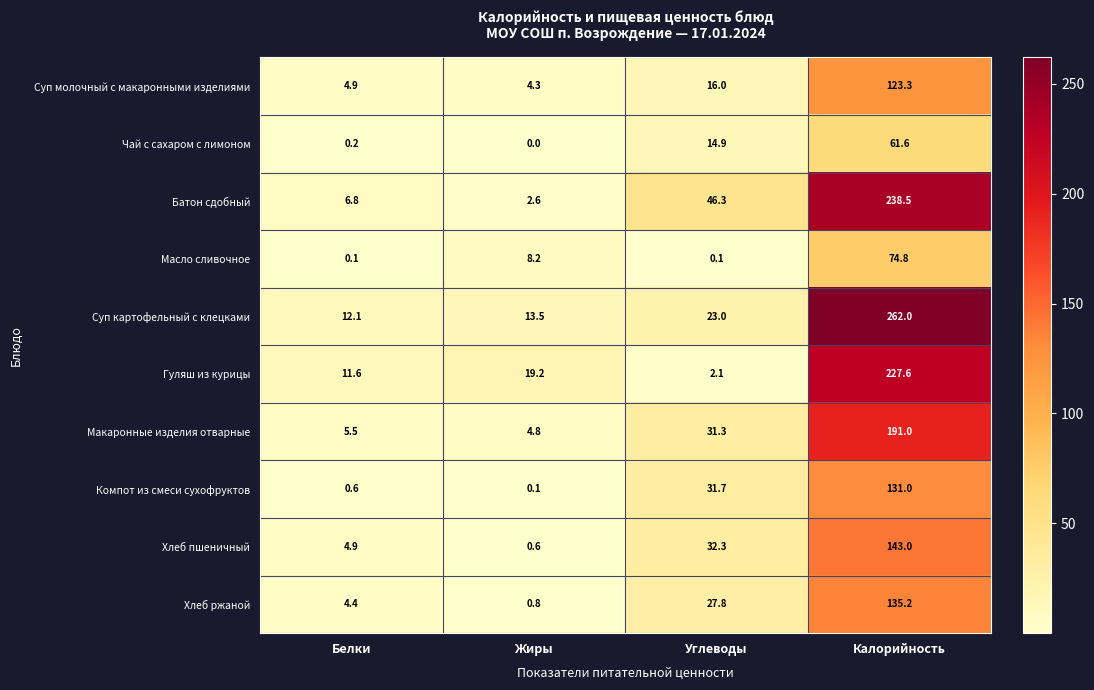

Where is Компот из смеси сухофруктов nearest to the value 65?

Углеводы